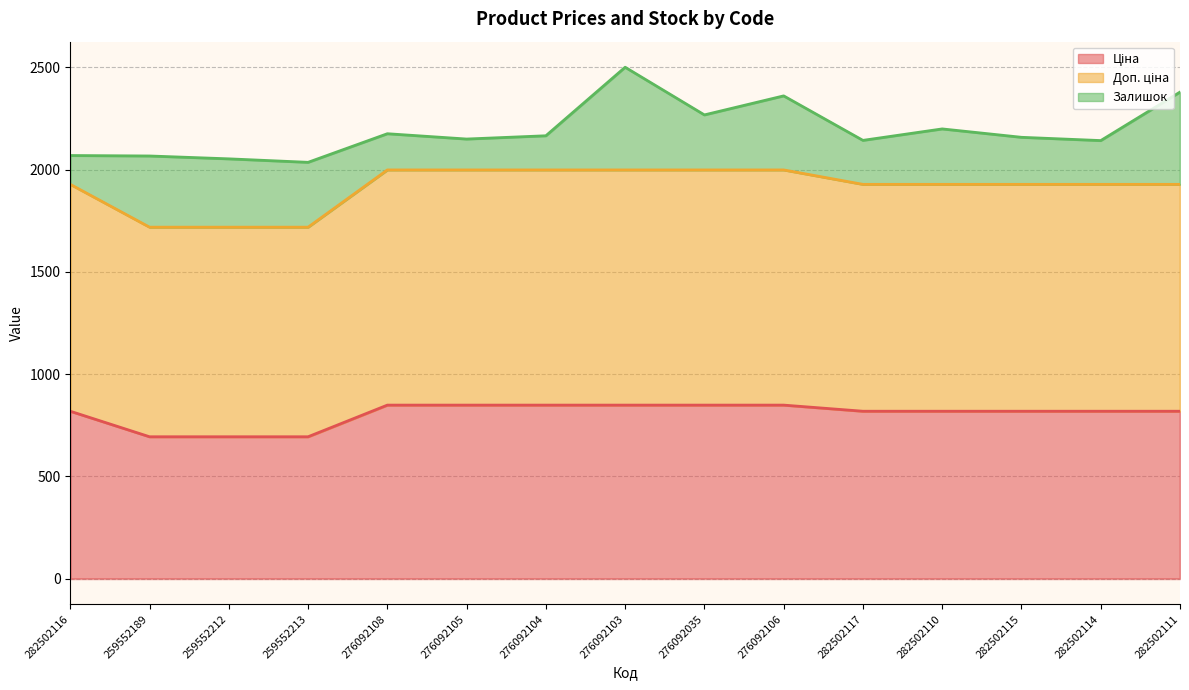

Does the chart display data point markers on the line(s)?

No